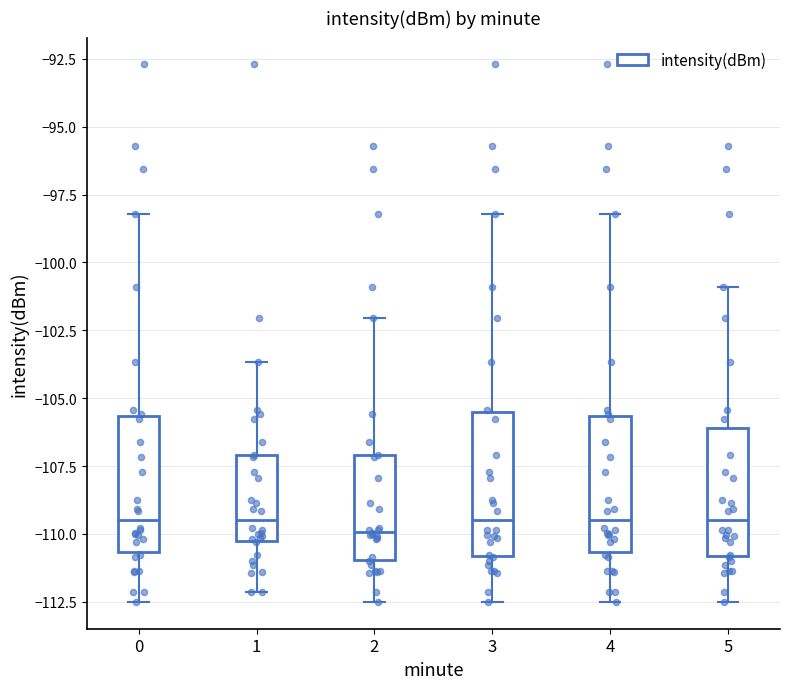

Reading left to right, transcribe this box plot: for each box, give where its median line is, the range the box spans, and where its two whiskers end, as read against the y-axis. The values are not printed on the chart, so give them approximately, as read against the axis.

0: median -109.5, box -110.5 to -105.5, whiskers -112.5 to -98.0
1: median -109.5, box -110.5 to -107.0, whiskers -112.0 to -103.5
2: median -110.0, box -111.0 to -107.0, whiskers -112.5 to -102.0
3: median -109.5, box -111.0 to -105.5, whiskers -112.5 to -98.0
4: median -109.5, box -110.5 to -105.5, whiskers -112.5 to -98.0
5: median -109.5, box -111.0 to -106.0, whiskers -112.5 to -101.0